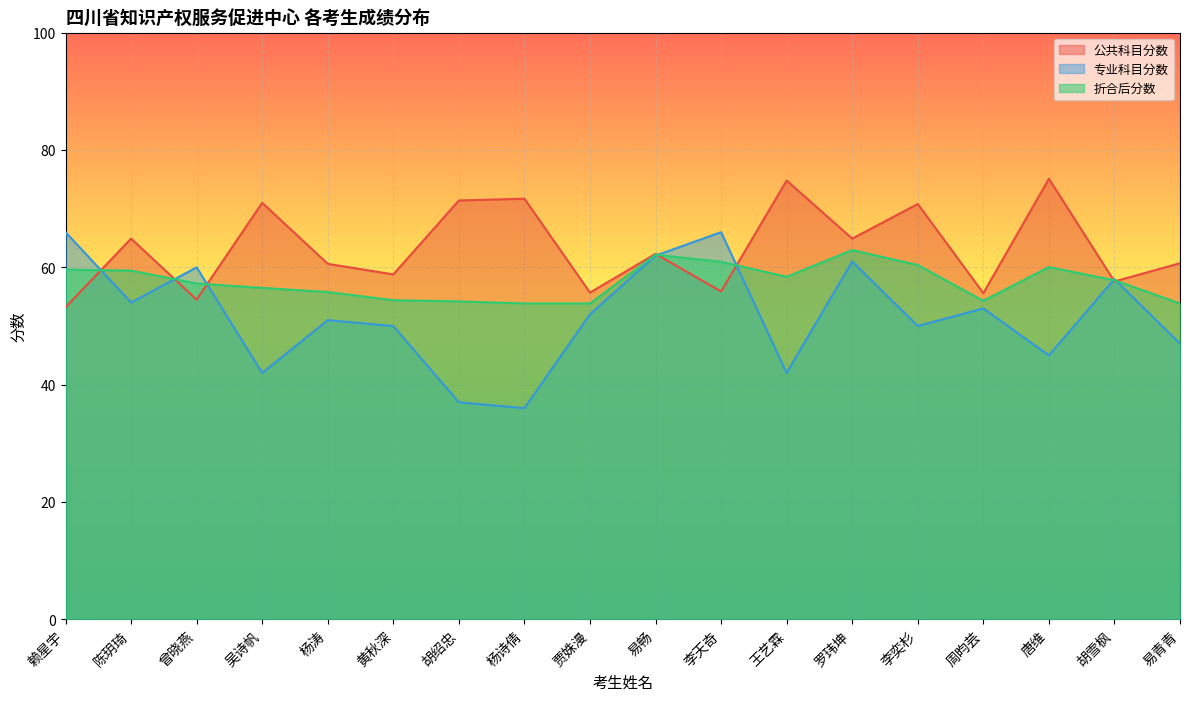

Which series has the largest range (max minus min)?

专业科目分数